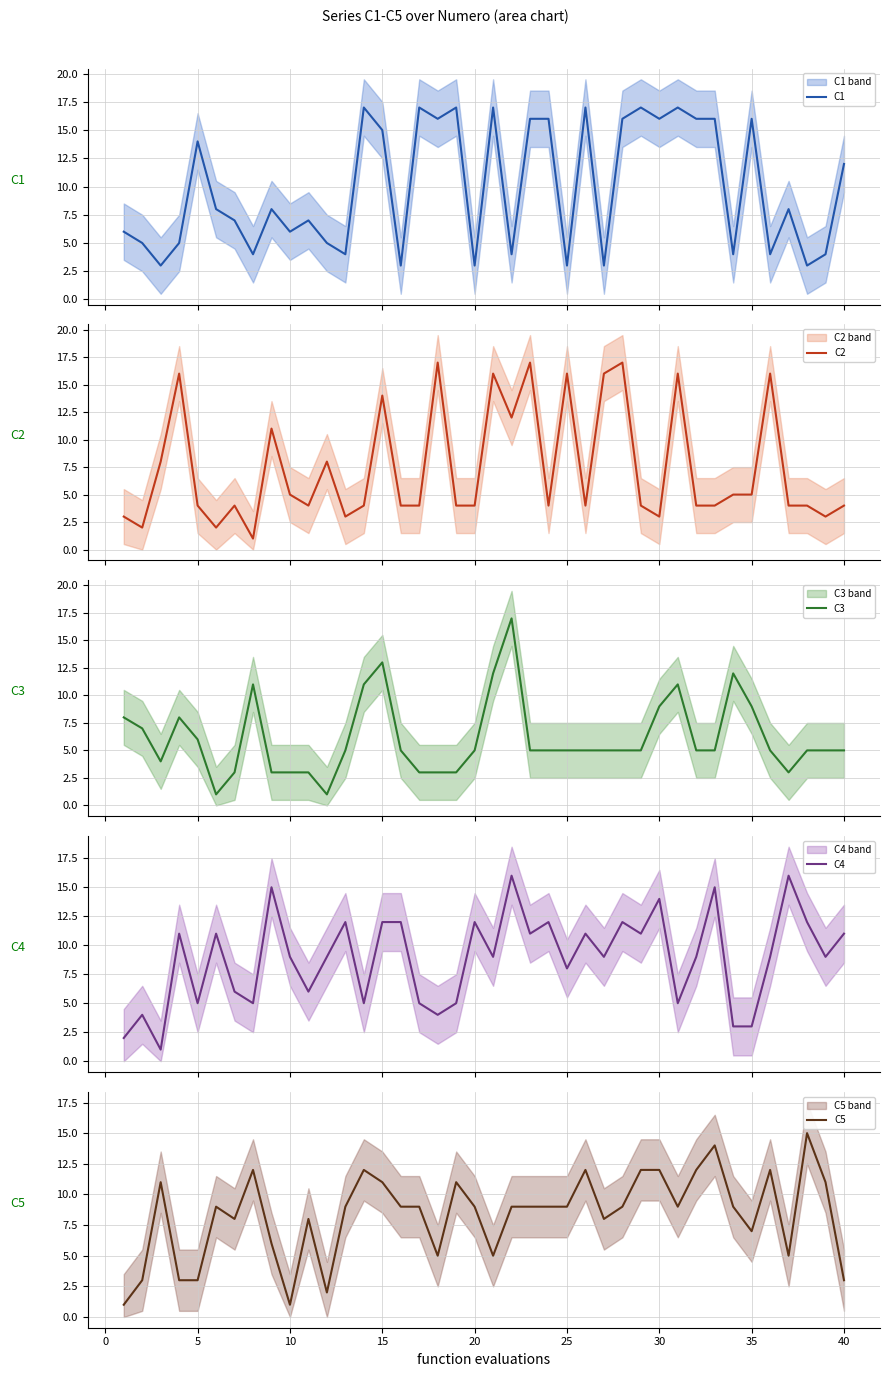

Is this an area chart (filled region under the line)?

No